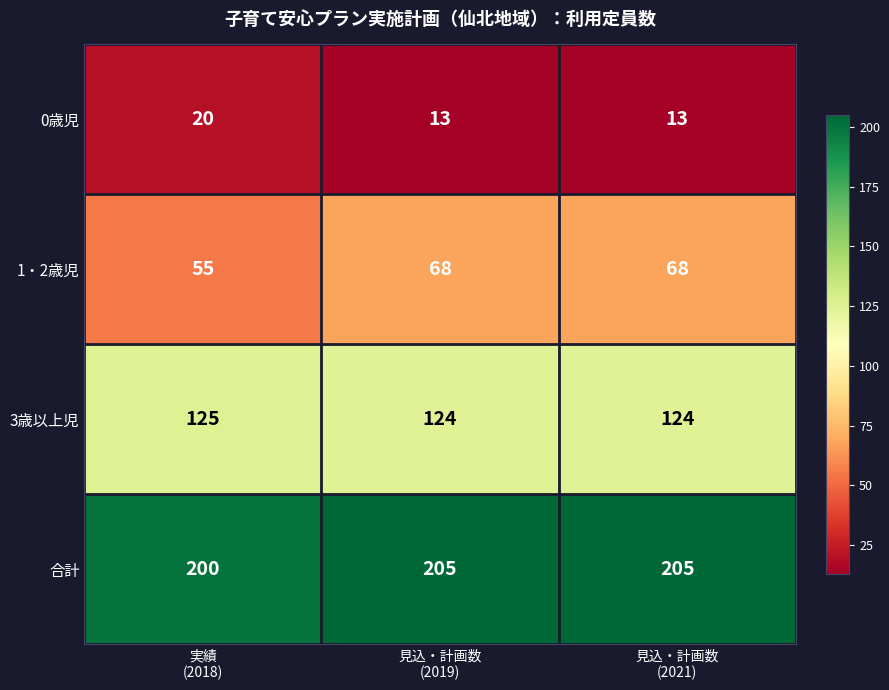

Count the 1・2歳児 values in the range 55 to 68.

3